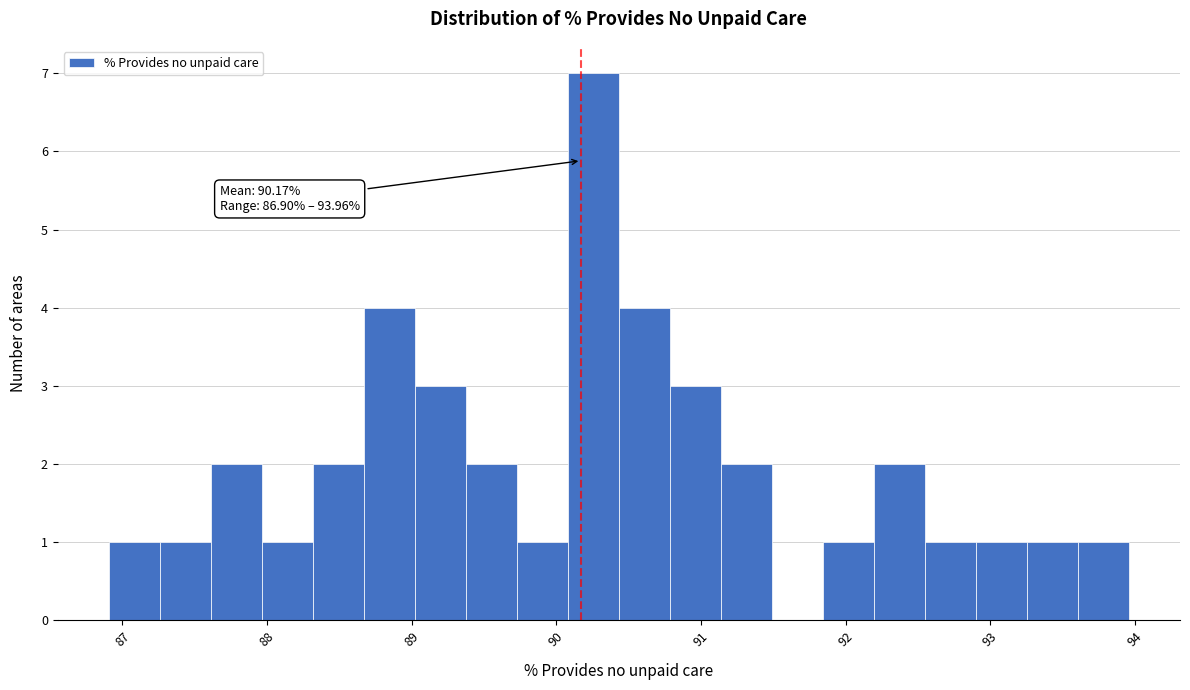

Read against the x-axis, roughly where is the centre of the tallest bar?

90.3